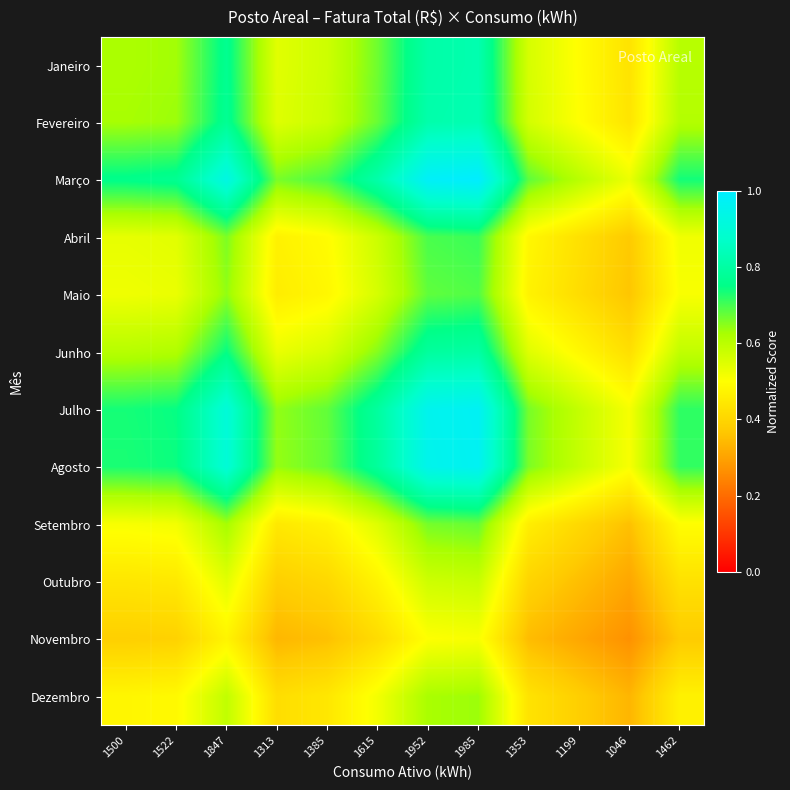

Reading left to right, transcribe all the data shown in this chart.

Janeiro: 1500=0.6	1522=0.6	1847=0.8	1313=0.5	1385=0.6	1615=0.7	1952=0.8	1985=0.8	1353=0.6	1199=0.5	1046=0.4	1462=0.6
Fevereiro: 1500=0.6	1522=0.6	1847=0.8	1313=0.5	1385=0.6	1615=0.7	1952=0.8	1985=0.8	1353=0.6	1199=0.5	1046=0.4	1462=0.6
Março: 1500=0.8	1522=0.8	1847=0.9	1313=0.7	1385=0.7	1615=0.8	1952=1.0	1985=1.0	1353=0.7	1199=0.6	1046=0.5	1462=0.7
Abril: 1500=0.5	1522=0.5	1847=0.7	1313=0.5	1385=0.5	1615=0.6	1952=0.7	1985=0.7	1353=0.5	1199=0.4	1046=0.4	1462=0.5
Maio: 1500=0.5	1522=0.5	1847=0.6	1313=0.5	1385=0.5	1615=0.6	1952=0.7	1985=0.7	1353=0.5	1199=0.4	1046=0.4	1462=0.5
Junho: 1500=0.6	1522=0.6	1847=0.7	1313=0.5	1385=0.6	1615=0.7	1952=0.8	1985=0.8	1353=0.5	1199=0.5	1046=0.4	1462=0.6
Julho: 1500=0.7	1522=0.7	1847=0.9	1313=0.6	1385=0.7	1615=0.8	1952=1.0	1985=1.0	1353=0.7	1199=0.6	1046=0.5	1462=0.7
Agosto: 1500=0.7	1522=0.7	1847=0.9	1313=0.6	1385=0.7	1615=0.8	1952=1.0	1985=1.0	1353=0.7	1199=0.6	1046=0.5	1462=0.7
Setembro: 1500=0.5	1522=0.5	1847=0.6	1313=0.4	1385=0.5	1615=0.5	1952=0.7	1985=0.7	1353=0.5	1199=0.4	1046=0.4	1462=0.5
Outubro: 1500=0.4	1522=0.4	1847=0.5	1313=0.4	1385=0.4	1615=0.5	1952=0.6	1985=0.6	1353=0.4	1199=0.4	1046=0.3	1462=0.4
Novembro: 1500=0.4	1522=0.4	1847=0.5	1313=0.3	1385=0.4	1615=0.4	1952=0.5	1985=0.5	1353=0.3	1199=0.3	1046=0.3	1462=0.4
Dezembro: 1500=0.5	1522=0.5	1847=0.6	1313=0.4	1385=0.4	1615=0.5	1952=0.6	1985=0.6	1353=0.4	1199=0.4	1046=0.3	1462=0.5